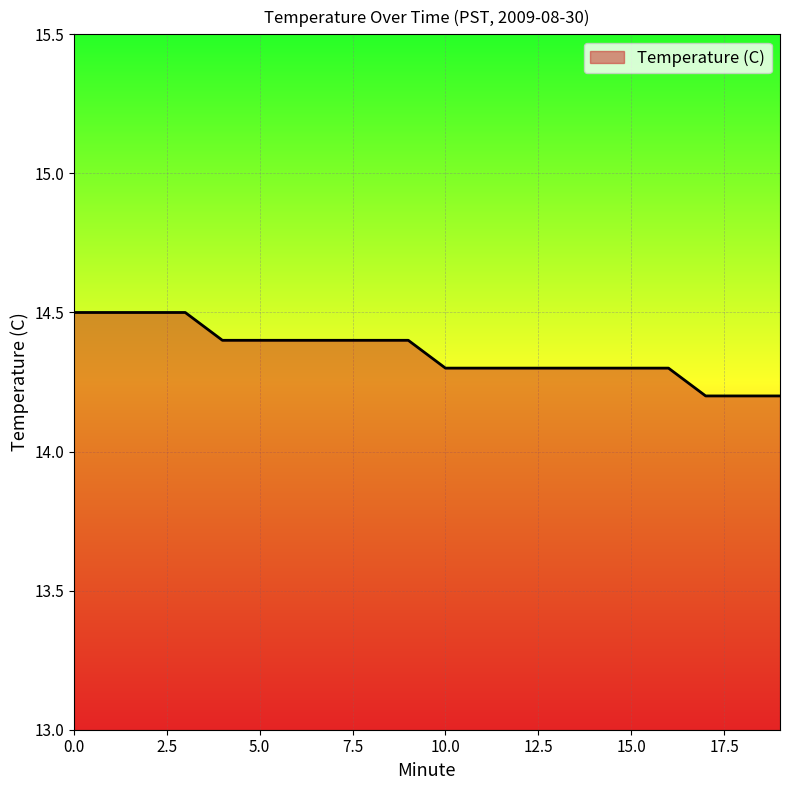

How many series are shown in this chart?

1